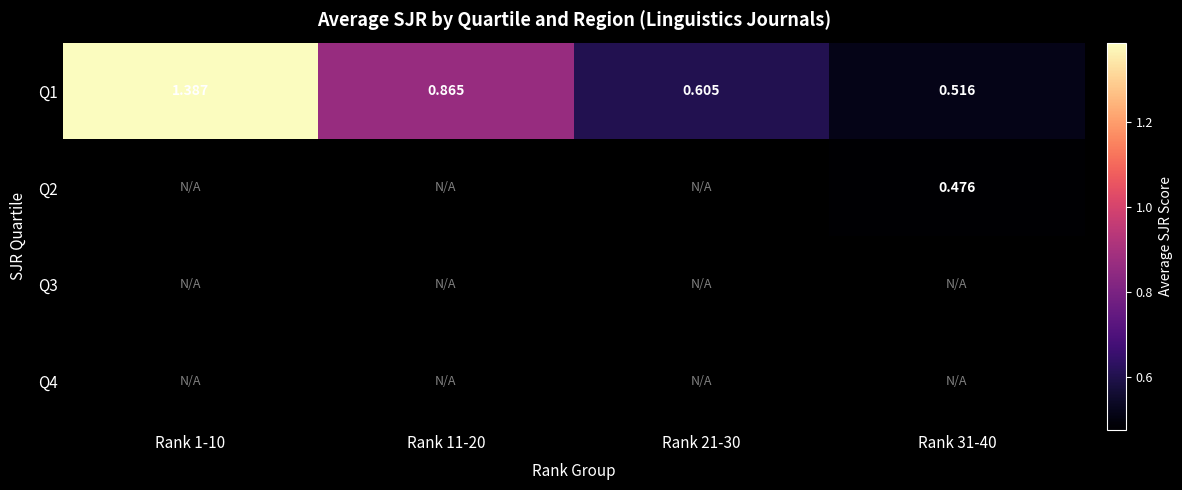

At how many categories does at least one series exceed 1?

1